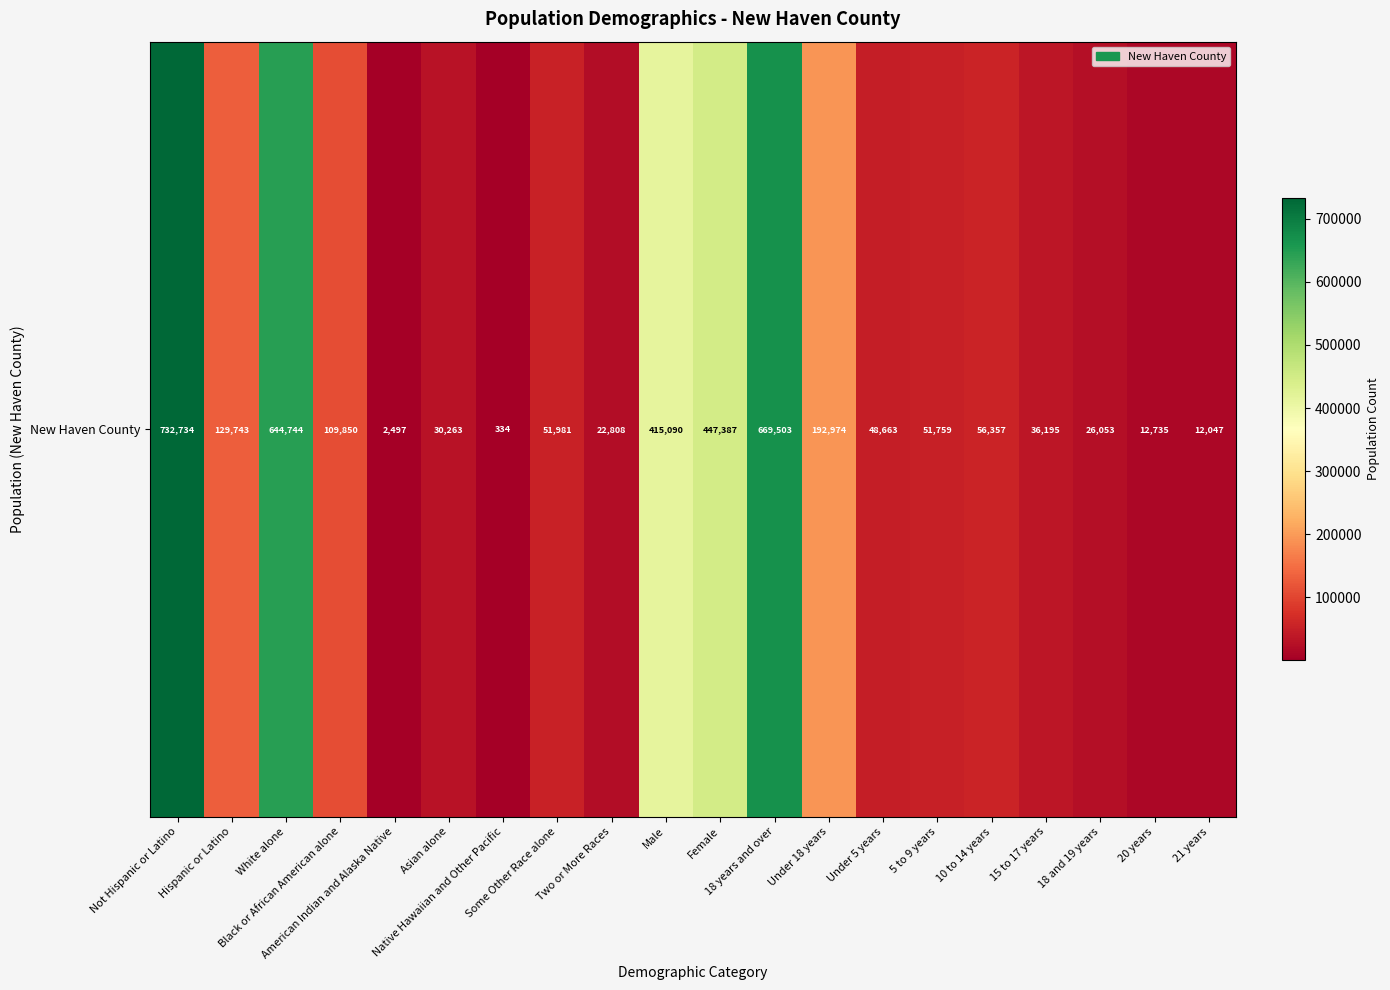

The value at White alone is 644744. True or false?

True